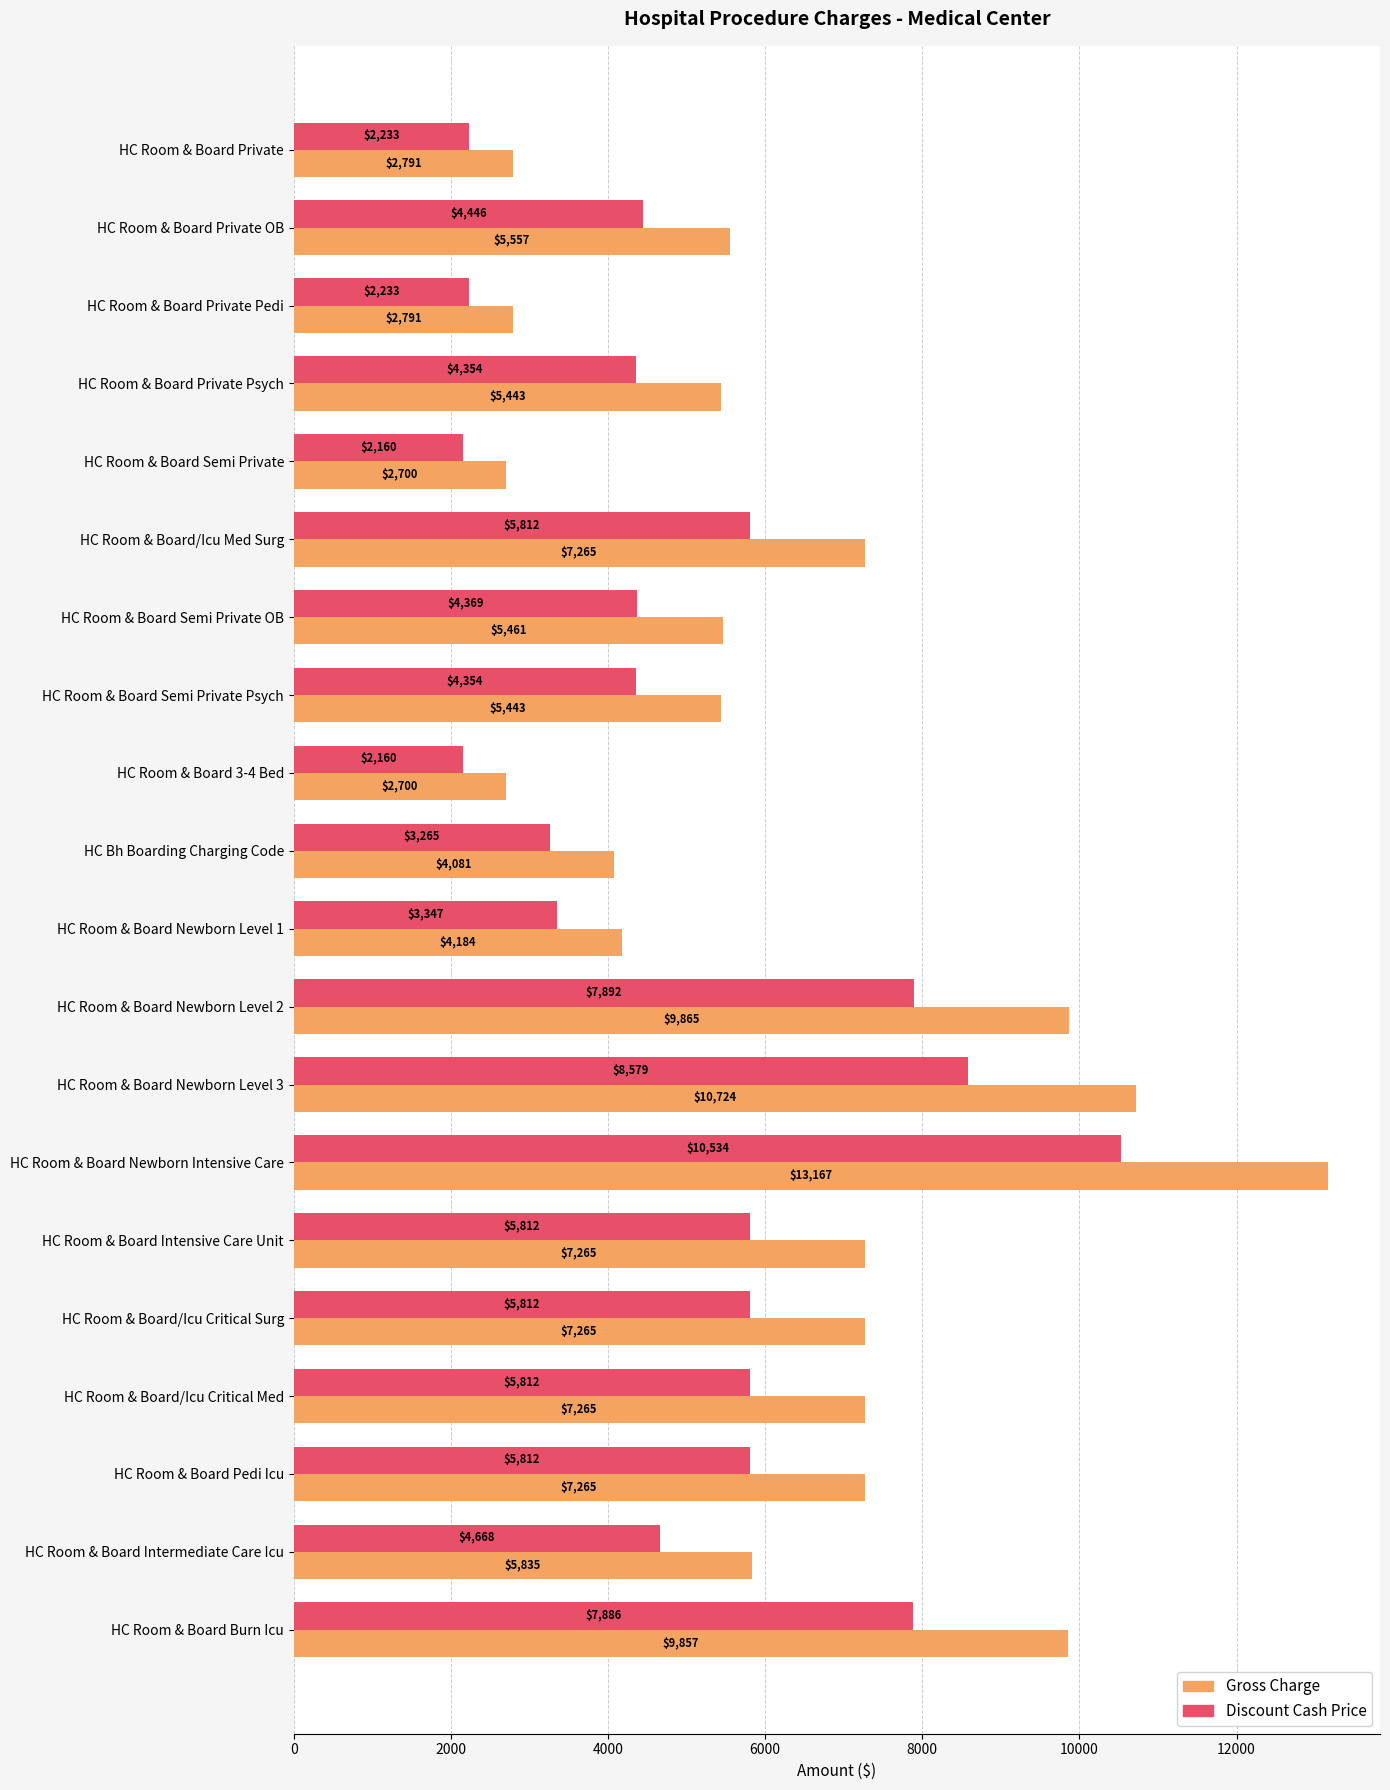

Rank the series by their maximum value, from lowest to highest.

Discount Cash Price, Gross Charge